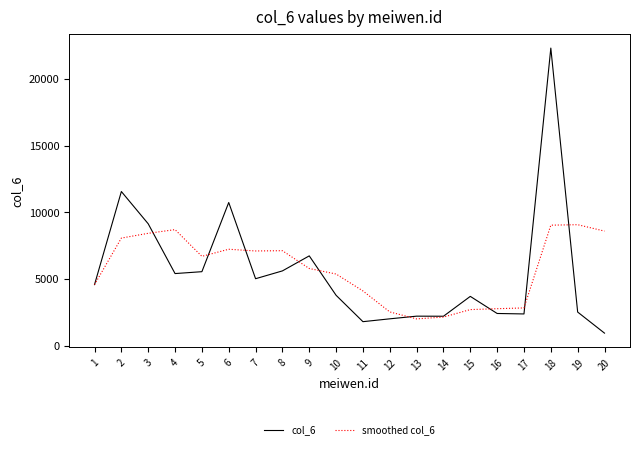

Which category has the highest value across all series?

18